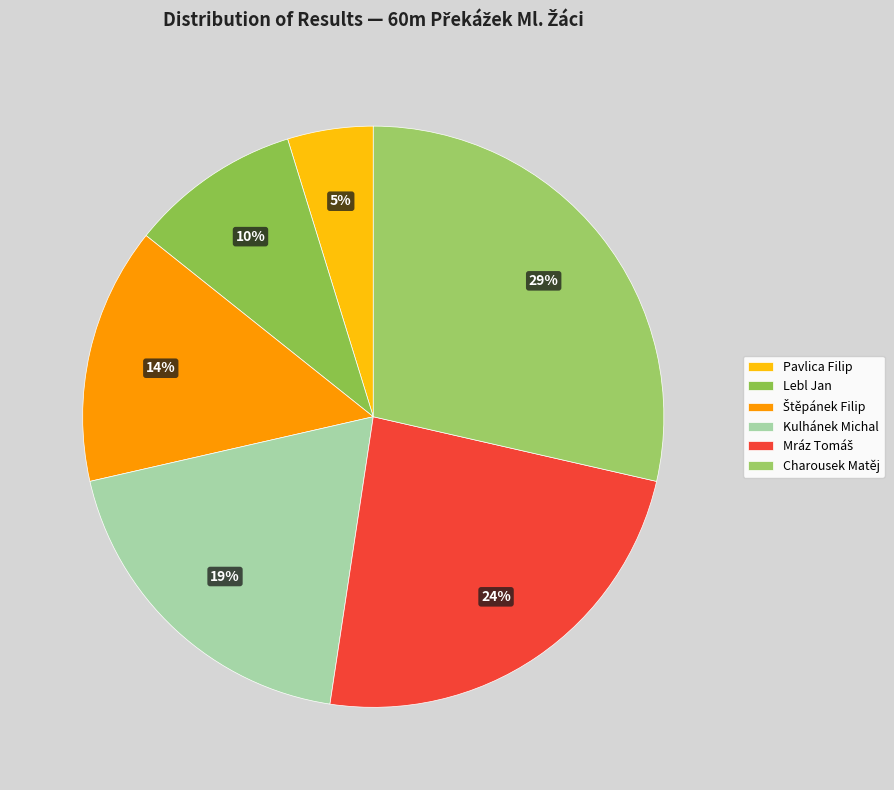

To the nearest percent, what portion does Kulhánek Michal represent?

19%